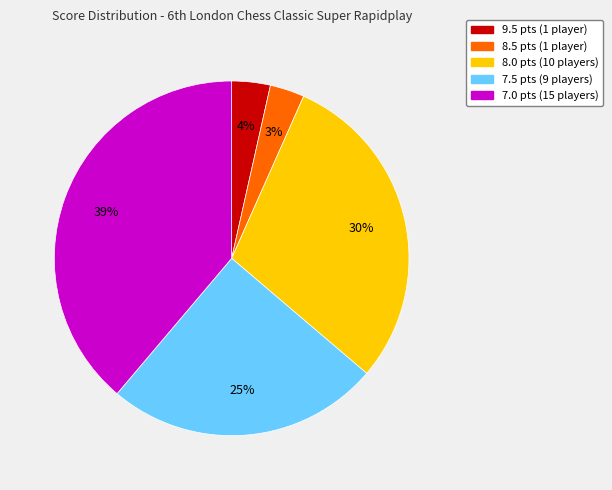

Is there any slice that represents more than half of the pie?

No